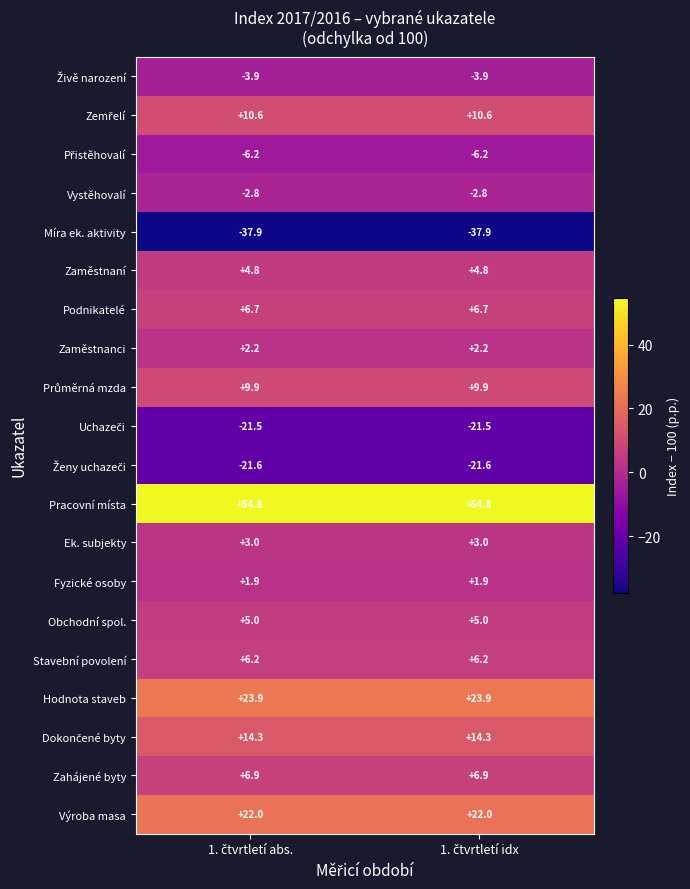

What is the sum of all Hodnota staveb values?

47.8